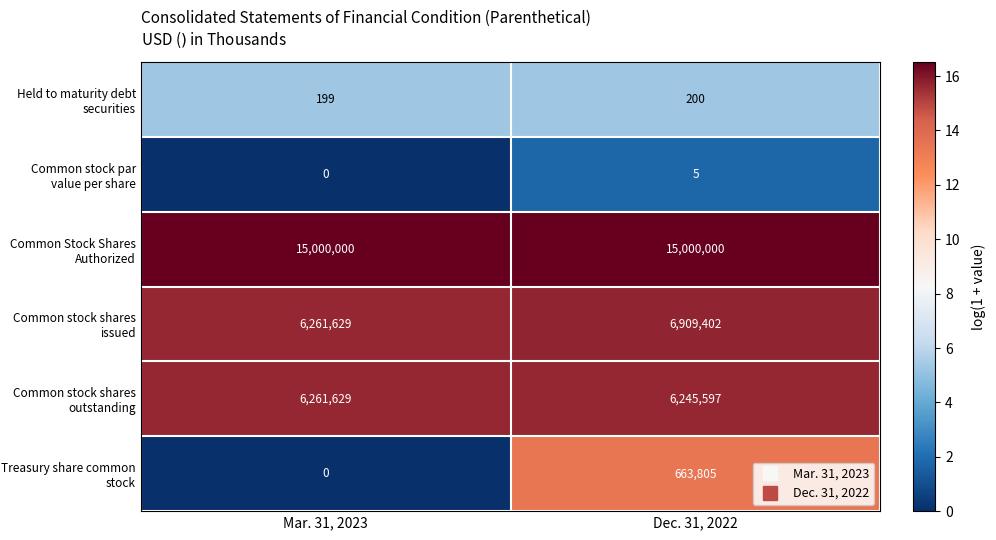

What is the difference between the Treasury share common stock values at Mar. 31, 2023 and Dec. 31, 2022?

663805